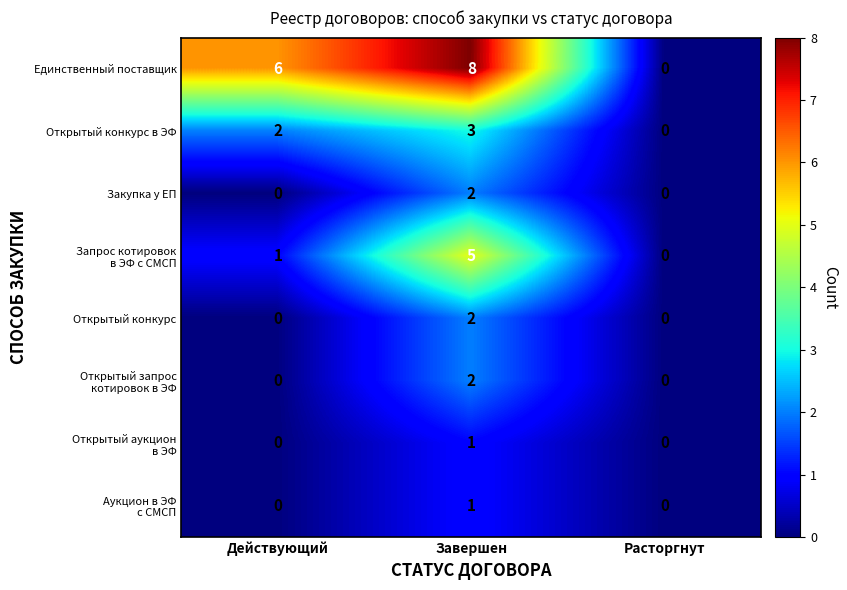

The value of Единственный поставщик at Расторгнут is 0. True or false?

True